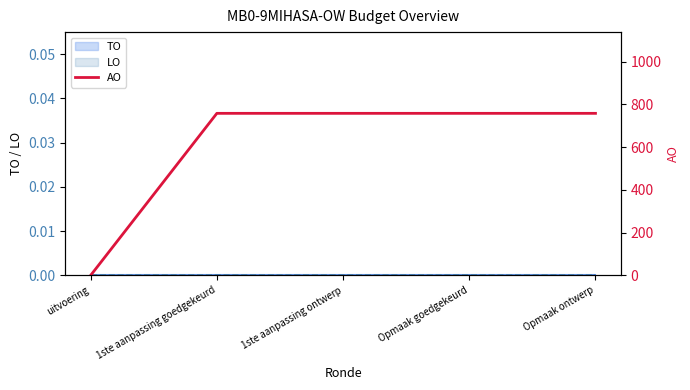

What is the difference between the maximum and minimum values?

758